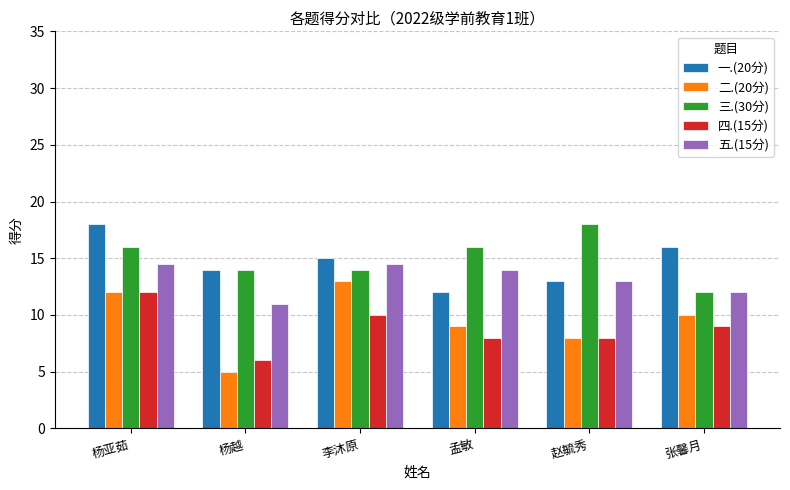

What are all the series names shown in the legend?

一.(20分), 二.(20分), 三.(30分), 四.(15分), 五.(15分)